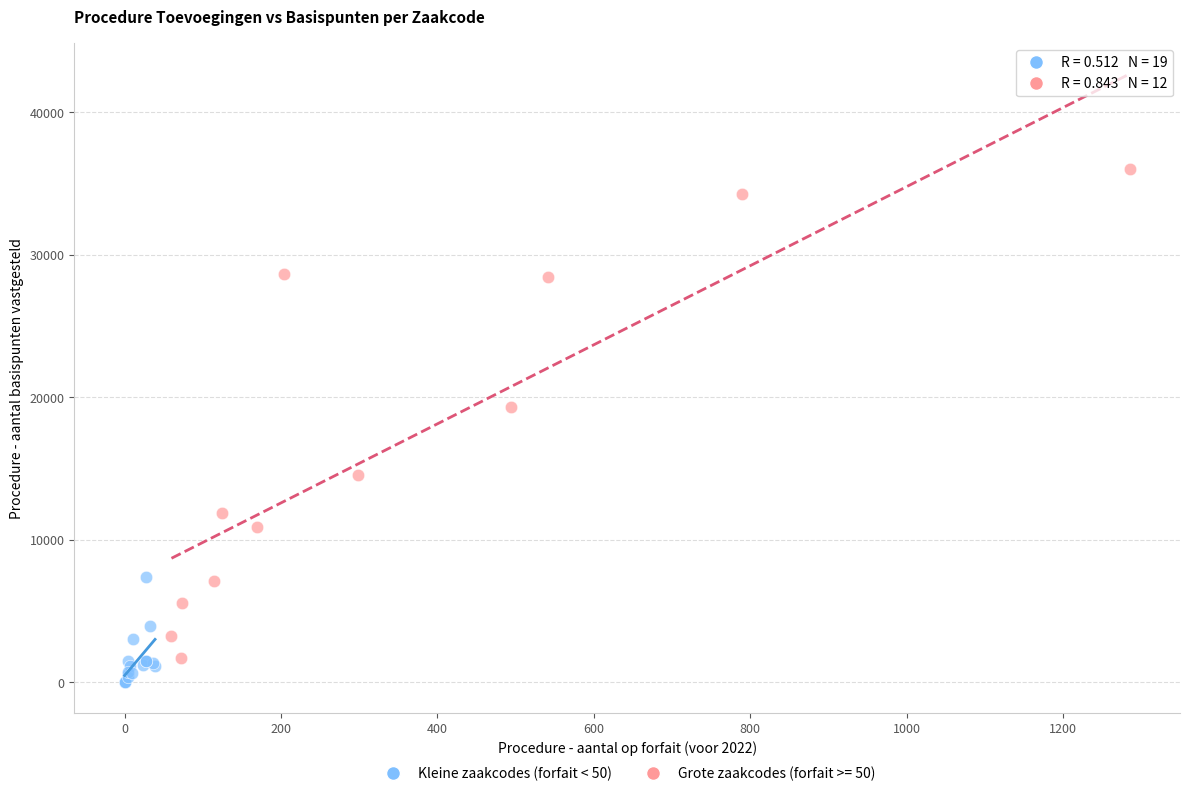

Which series contains the highest Y value?

Grote zaakcodes (forfait >= 50)